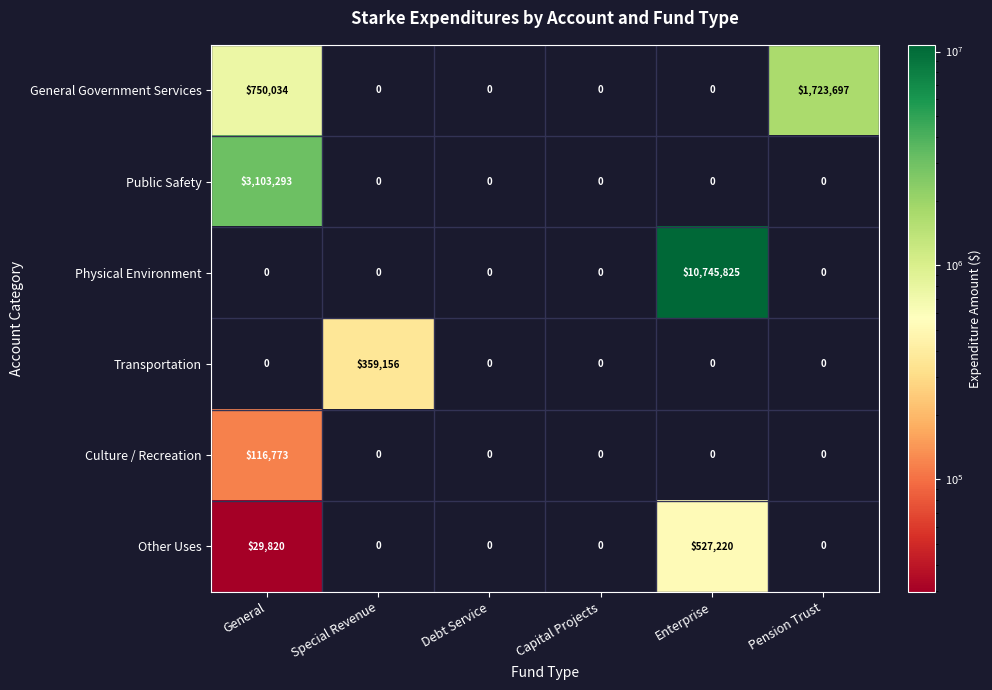

At which category is the sum across all series the highest?

Enterprise